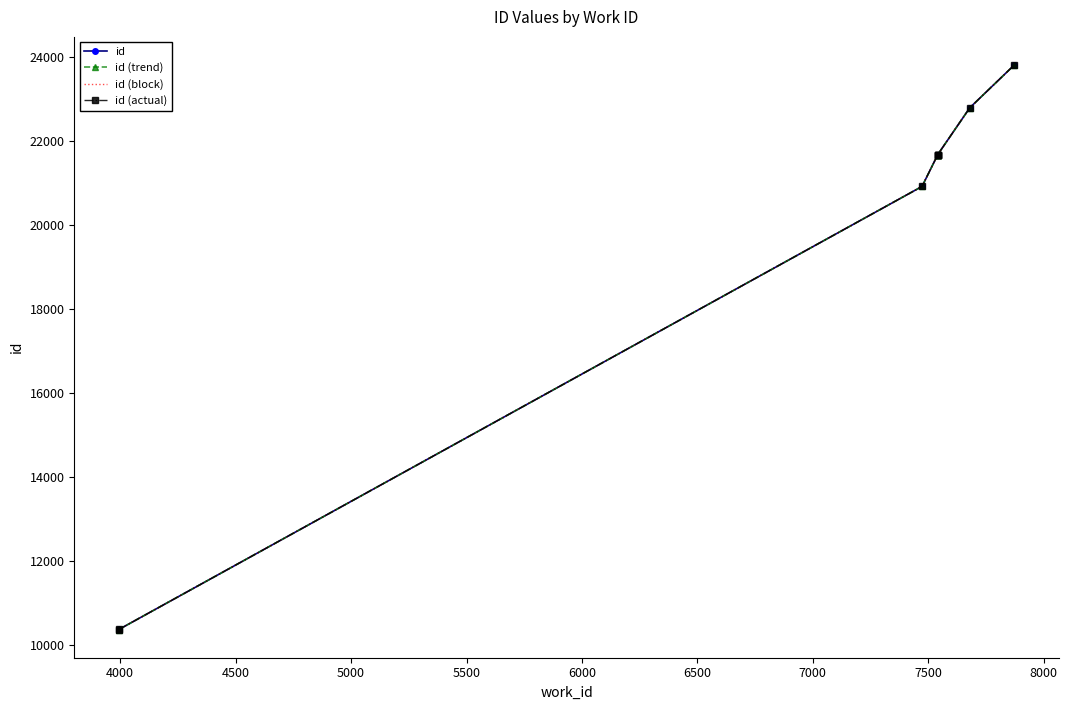

What is the average value of the id (trend) series?

19655